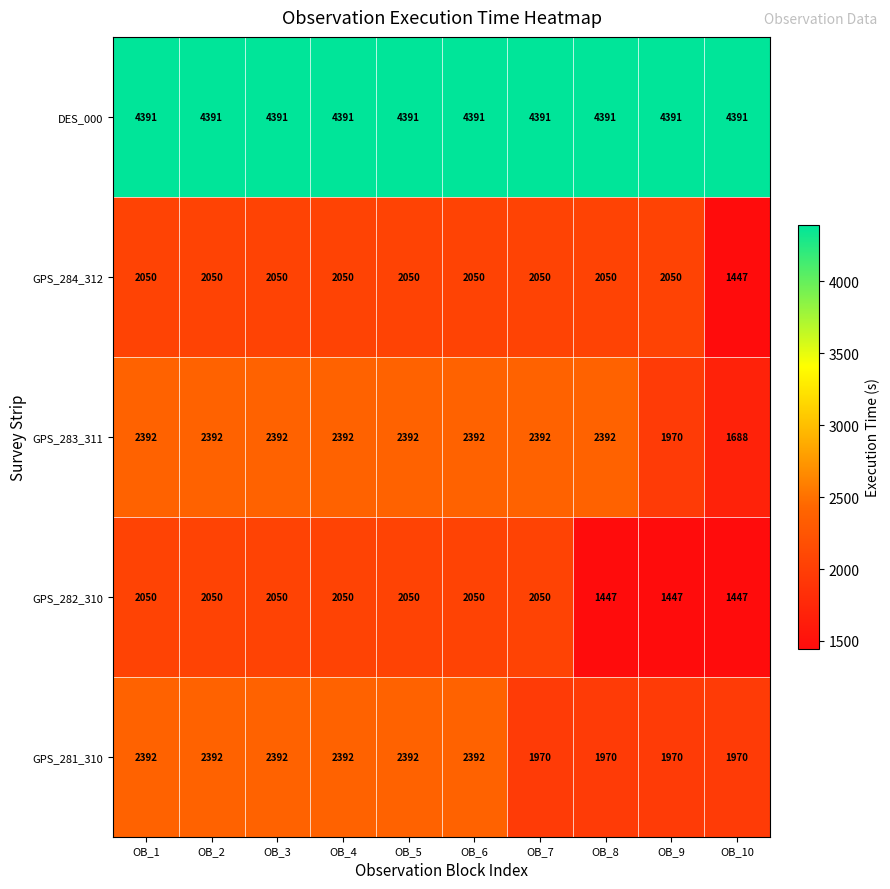

True or false: GPS_283_311 has a value of 2392 at OB_5.

True